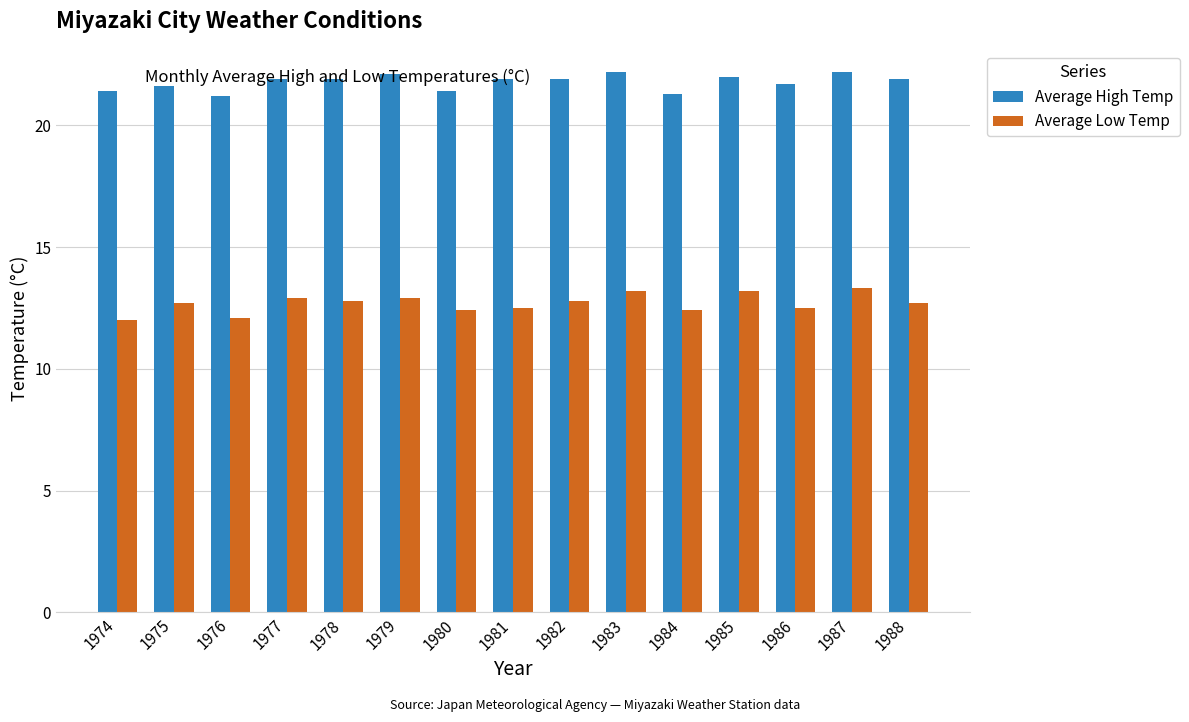

At how many categories does at least one series exceed 16?

15